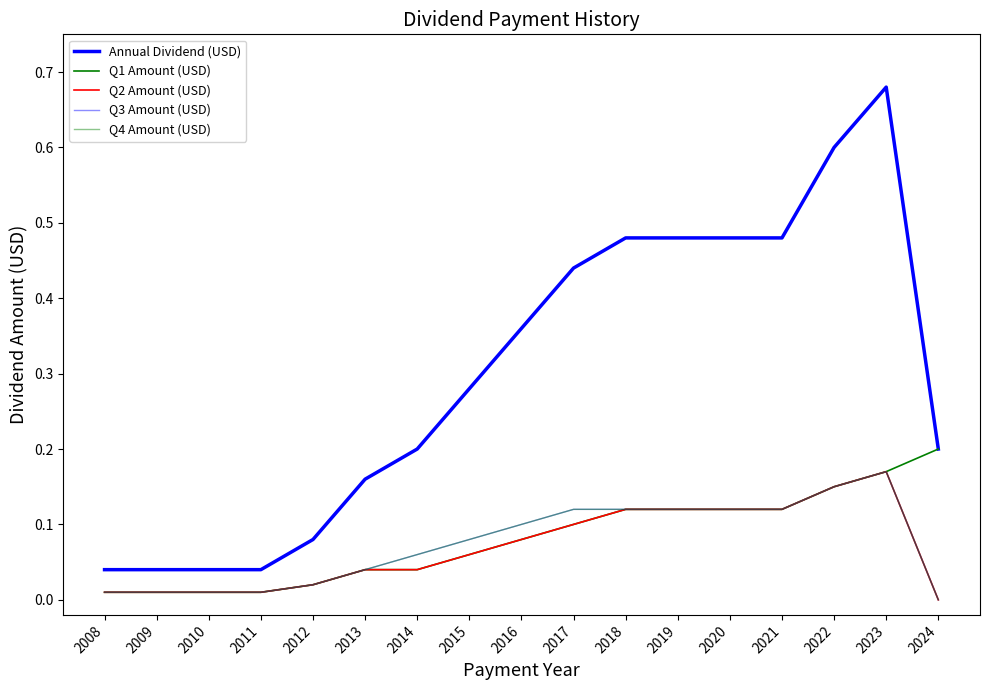

Rank the categories by Q3 Amount (USD) value from lowest to highest.

2024, 2008, 2009, 2010, 2011, 2012, 2013, 2014, 2015, 2016, 2017, 2018, 2019, 2020, 2021, 2022, 2023